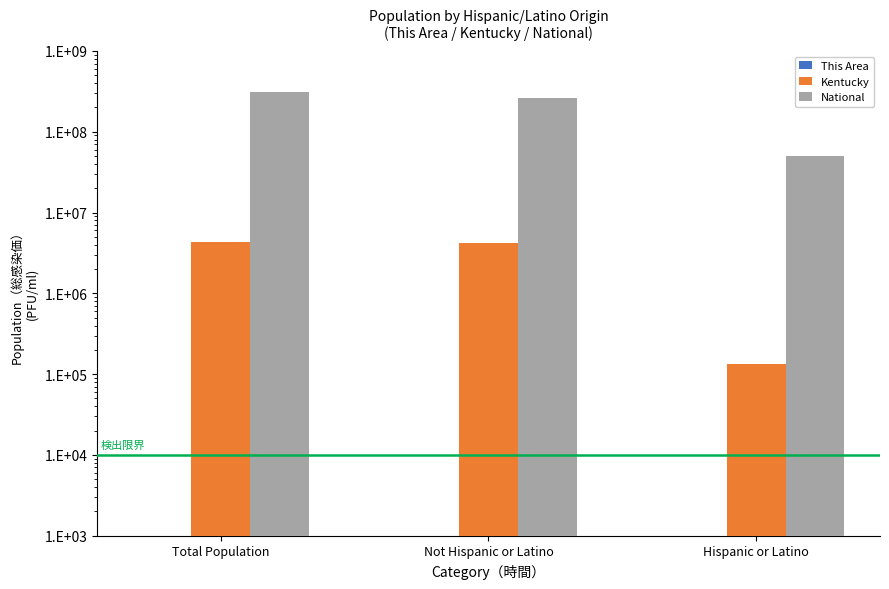

List the series in order of their peak value, highest first.

National, Kentucky, This Area